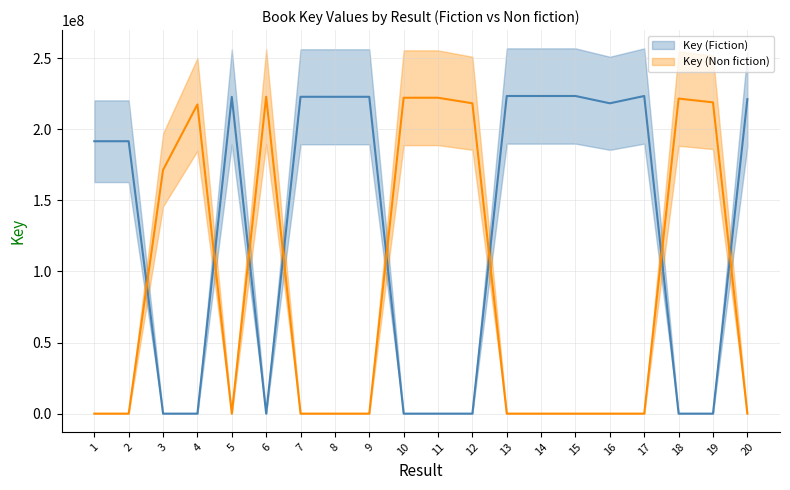

Rank the series by their maximum value, from lowest to highest.

Key (Non fiction), Key (Fiction)